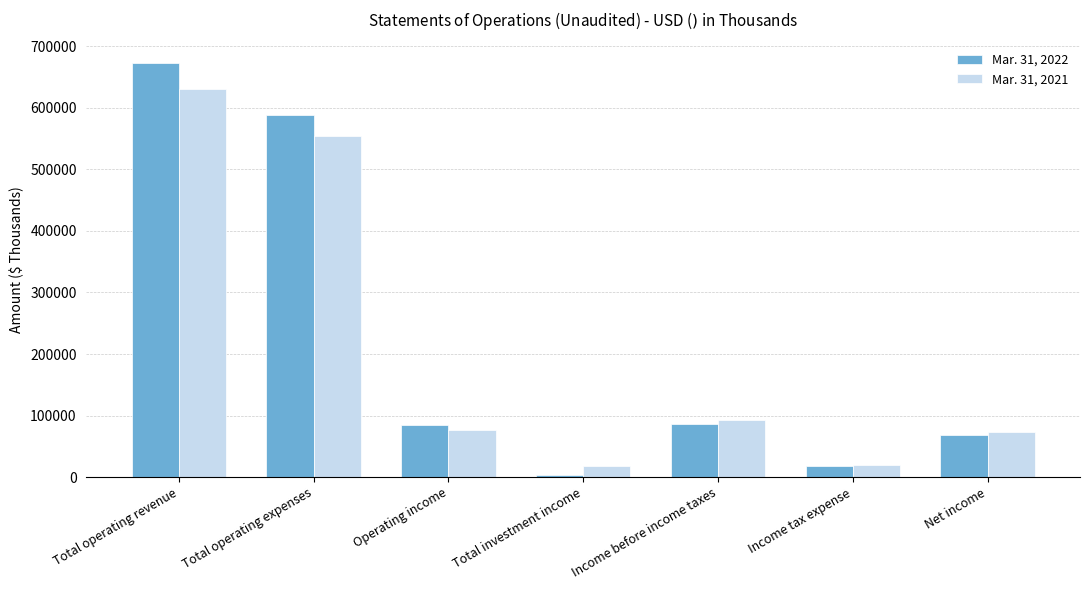

Which series has the largest range (max minus min)?

Mar. 31, 2022